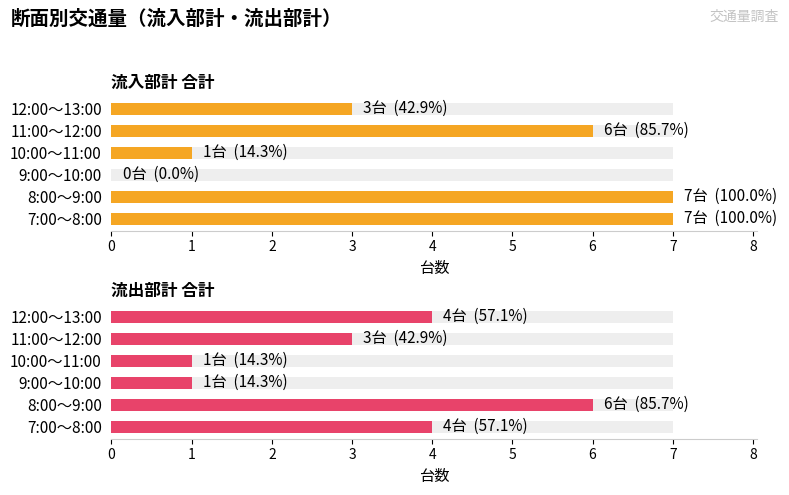

What is the difference between the 流出部計 合計 values at 7:00～8:00 and 9:00～10:00?

3